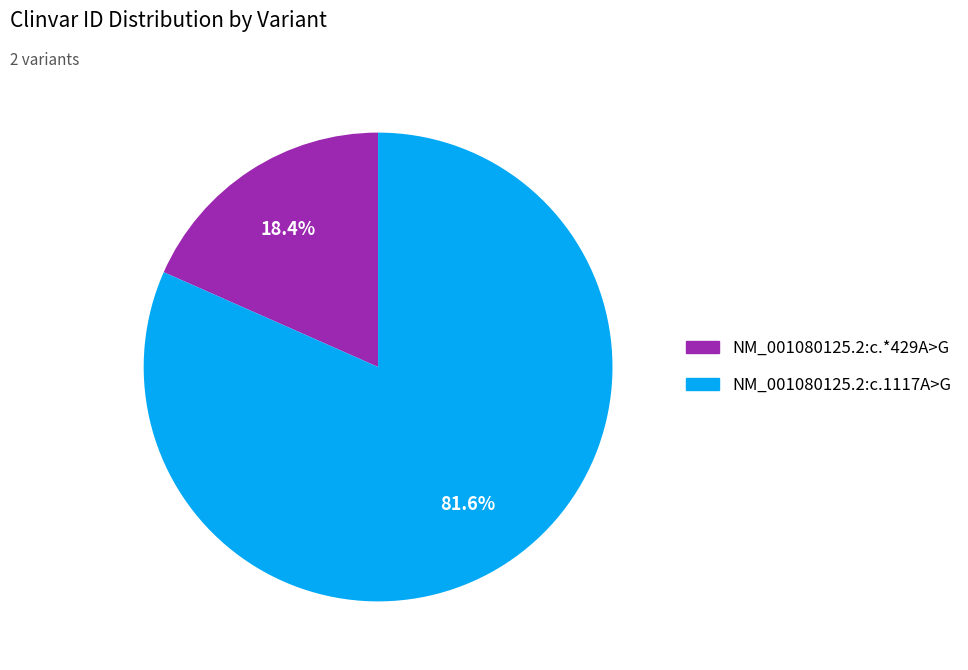

To the nearest percent, what is the difference between the largest and smallest slice percentages?

63%